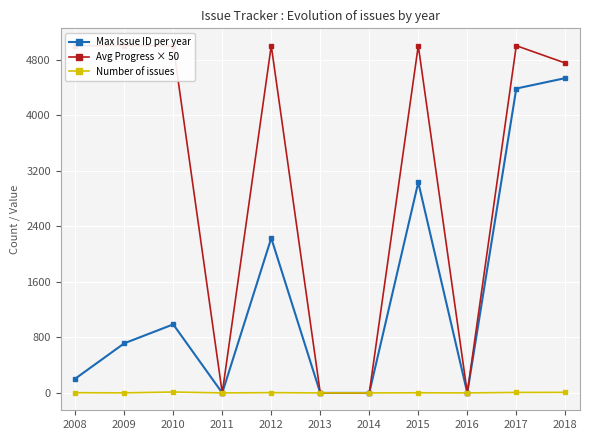

The Max Issue ID per year series shows 1951 at 2013. True or false?

False